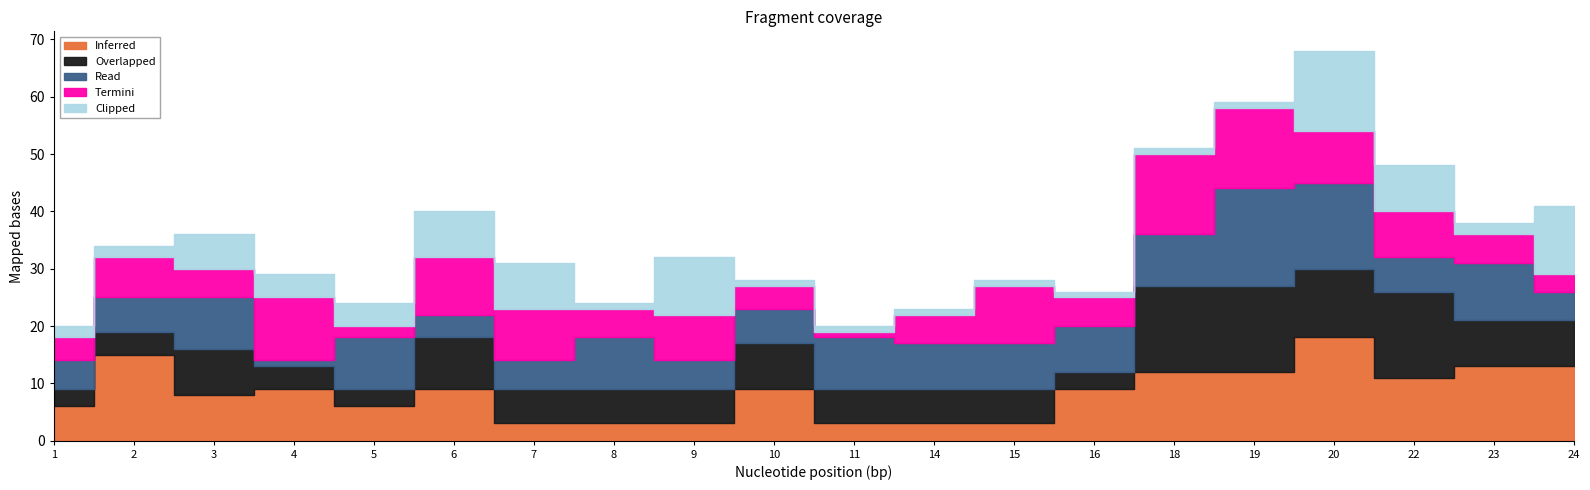

True or false: Inferred and Read cross at least once.

True